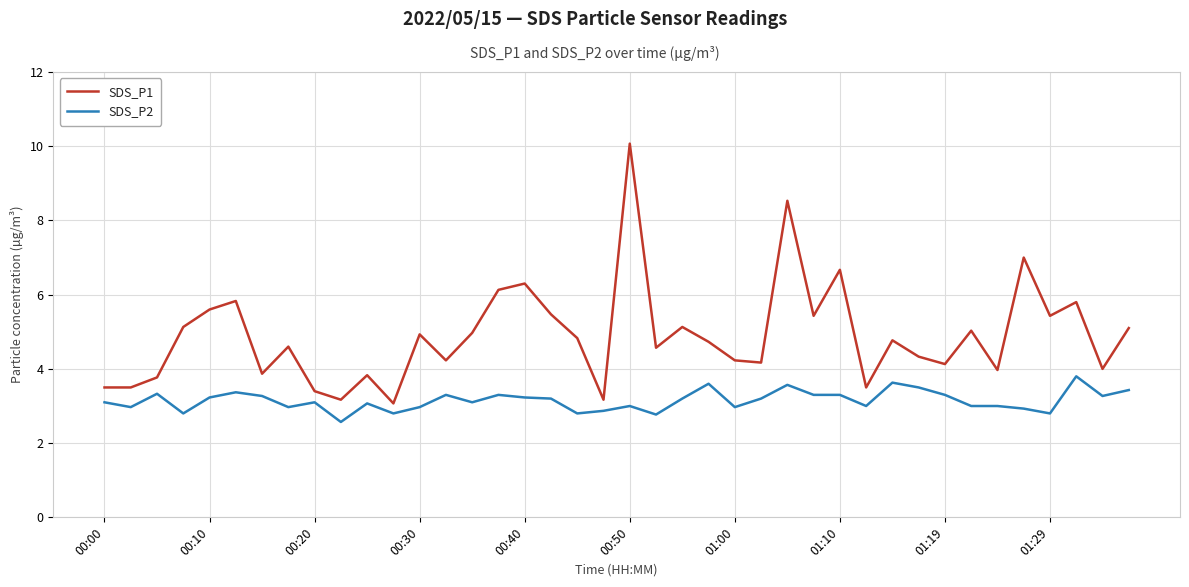

Rank the series by their maximum value, from lowest to highest.

SDS_P2, SDS_P1